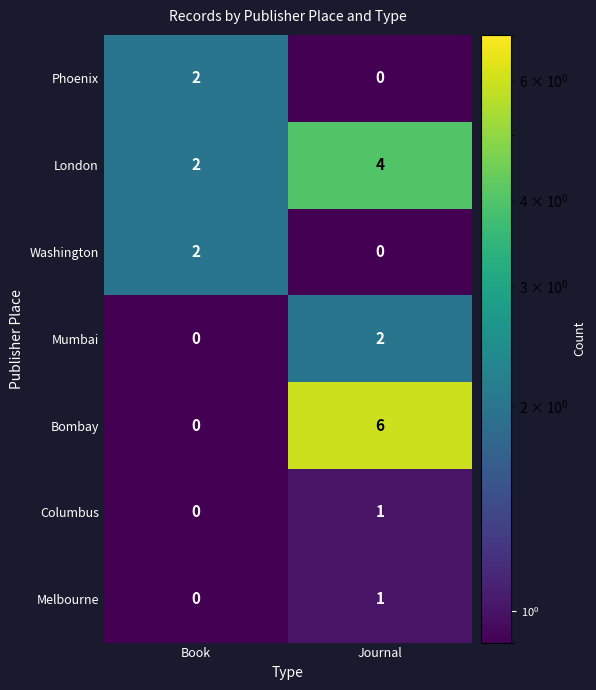

At which label is Columbus closest to 0?

Book